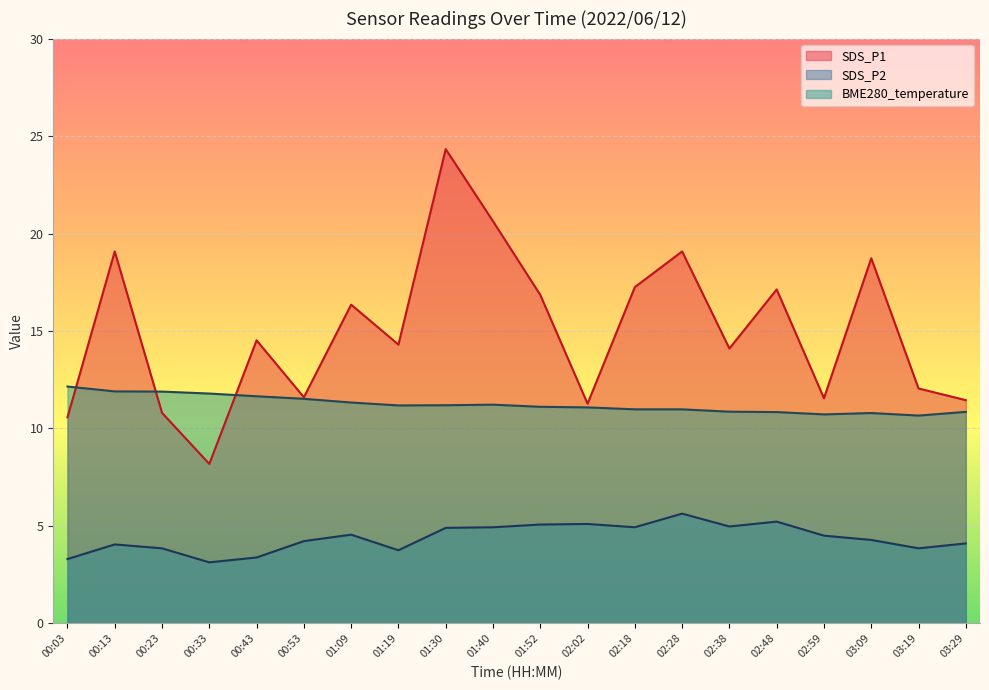

True or false: SDS_P1 has a value of 2.7 at 03:29.

False